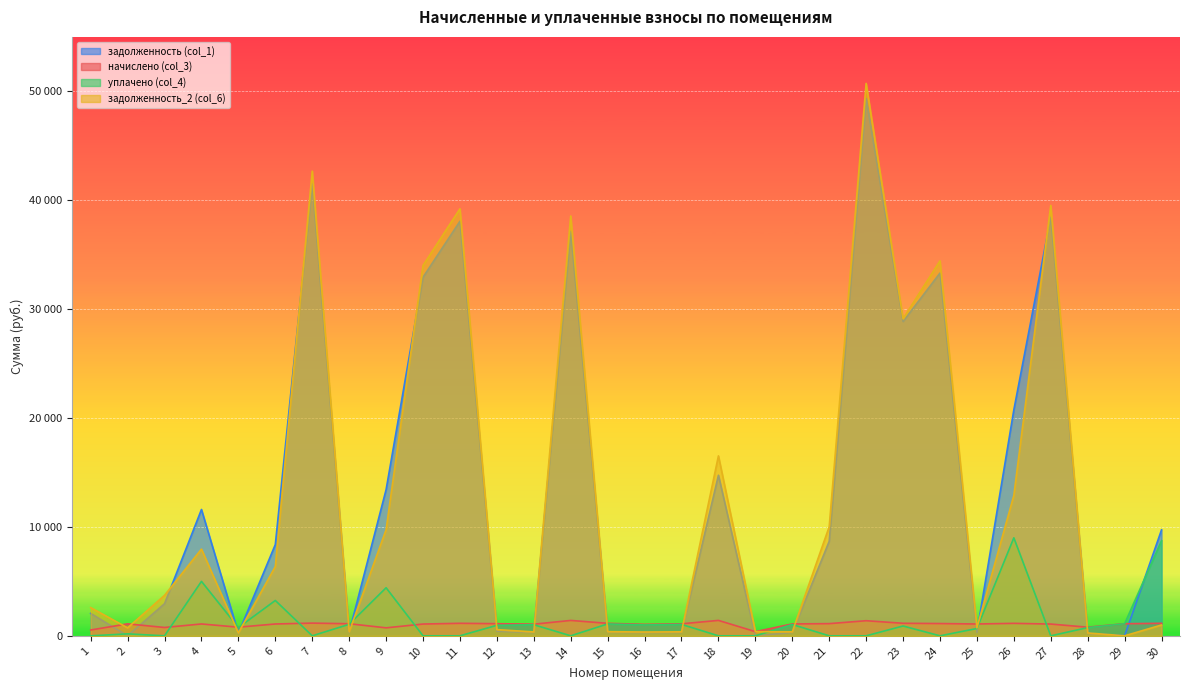

Which series has the widest spread of values?

задолженность_2 (col_6)